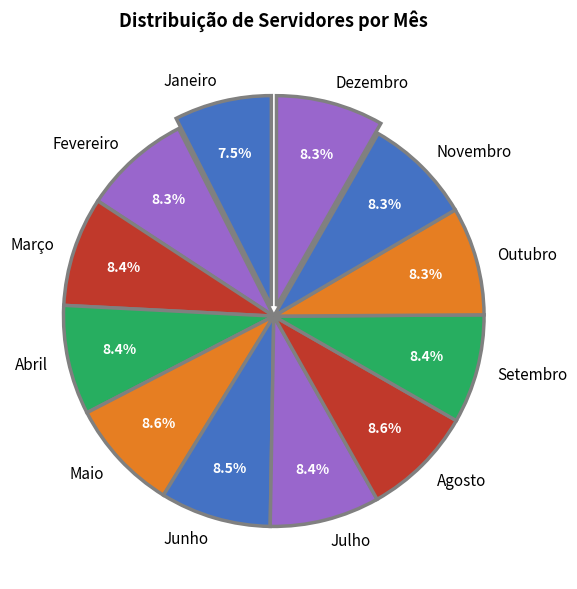

Which category has the smallest portion of the pie?

Janeiro